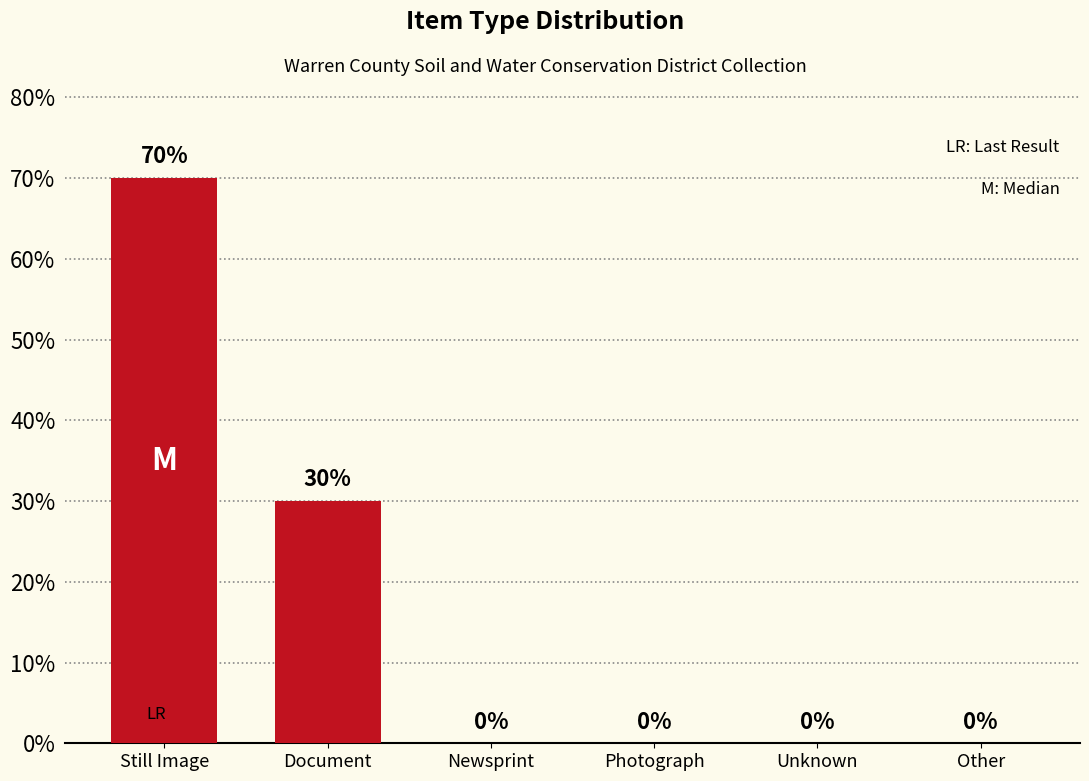

Reading left to right, list all the values displayed in this chart.

Still Image=70	Document=30	Newsprint=0	Photograph=0	Unknown=0	Other=0